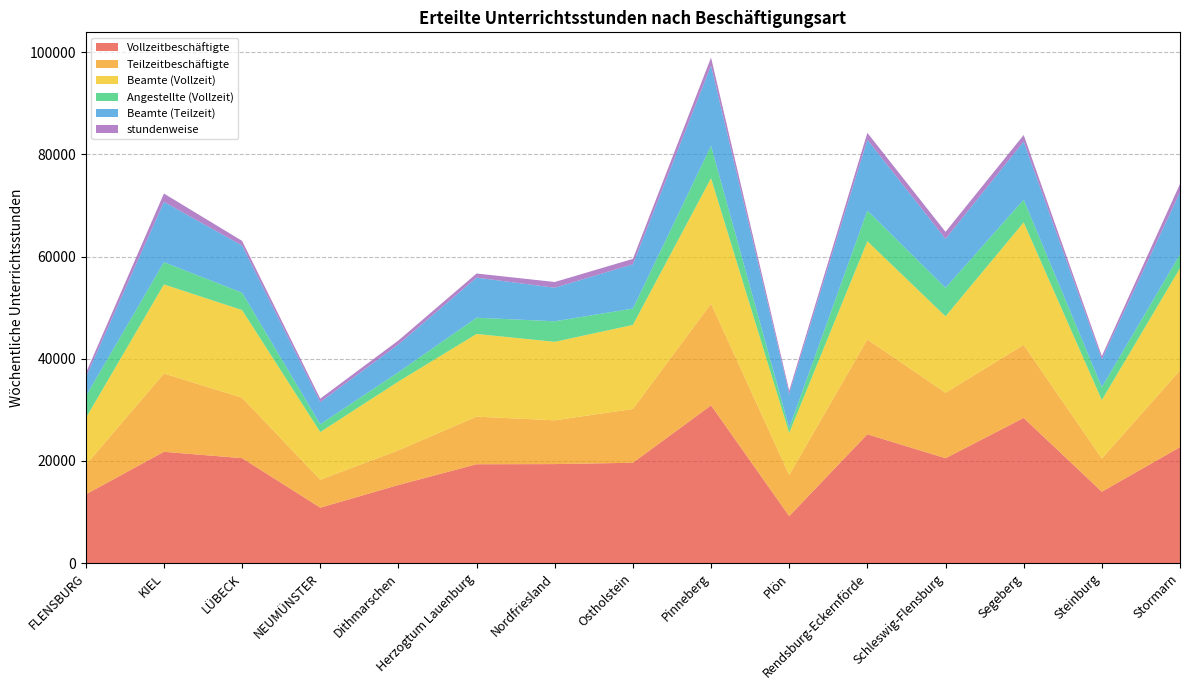

Reading left to right, extract all data points from this chart.

Vollzeitbeschäftigte: FLENSBURG=13457	KIEL=21788	LÜBECK=20549	NEUMÜNSTER=10858	Dithmarschen=15292	Herzogtum Lauenburg=19356	Nordfriesland=19386	Ostholstein=19649	Pinneberg=30874	Plön=9210	Rendsburg-Eckernförde=25217	Schleswig-Flensburg=20537	Segeberg=28415	Steinburg=13977	Stormarn=22702
Teilzeitbeschäftigte: FLENSBURG=5744	KIEL=15318	LÜBECK=11829	NEUMÜNSTER=5471	Dithmarschen=6782	Herzogtum Lauenburg=9318	Nordfriesland=8565	Ostholstein=10522	Pinneberg=19918	Plön=8037	Rendsburg-Eckernförde=18565	Schleswig-Flensburg=12808	Segeberg=14295	Steinburg=6499	Stormarn=15015
Beamte (Vollzeit): FLENSBURG=9177	KIEL=17439	LÜBECK=17149	NEUMÜNSTER=9324	Dithmarschen=13469	Herzogtum Lauenburg=16178	Nordfriesland=15367	Ostholstein=16445	Pinneberg=24534	Plön=8237	Rendsburg-Eckernförde=19215	Schleswig-Flensburg=14958	Segeberg=23978	Steinburg=11439	Stormarn=19997
Angestellte (Vollzeit): FLENSBURG=4280	KIEL=4349	LÜBECK=3400	NEUMÜNSTER=1534	Dithmarschen=1823	Herzogtum Lauenburg=3178	Nordfriesland=4019	Ostholstein=3204	Pinneberg=6340	Plön=973	Rendsburg-Eckernförde=6002	Schleswig-Flensburg=5579	Segeberg=4437	Steinburg=2538	Stormarn=2705
Beamte (Teilzeit): FLENSBURG=3718	KIEL=11810	LÜBECK=9244	NEUMÜNSTER=4343	Dithmarschen=5443	Herzogtum Lauenburg=7848	Nordfriesland=6567	Ostholstein=8670	Pinneberg=15700	Plön=6700	Rendsburg-Eckernförde=13876	Schleswig-Flensburg=9575	Segeberg=11377	Steinburg=5468	Stormarn=12160
stundenweise: FLENSBURG=781	KIEL=1633	LÜBECK=899	NEUMÜNSTER=663	Dithmarschen=771	Herzogtum Lauenburg=805	Nordfriesland=1118	Ostholstein=1054	Pinneberg=1568	Plön=614	Rendsburg-Eckernförde=1337	Schleswig-Flensburg=1386	Segeberg=1291	Steinburg=613	Stormarn=1629